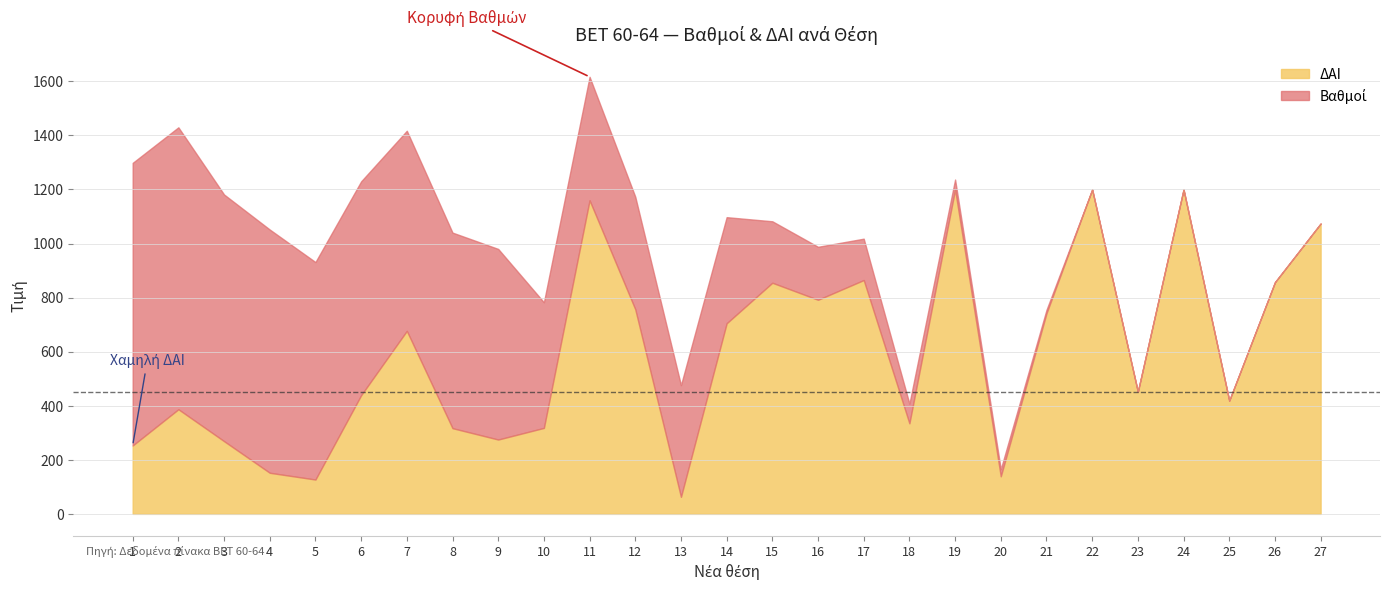

The value of ΔΑΙ at 2 is 387.0. True or false?

True